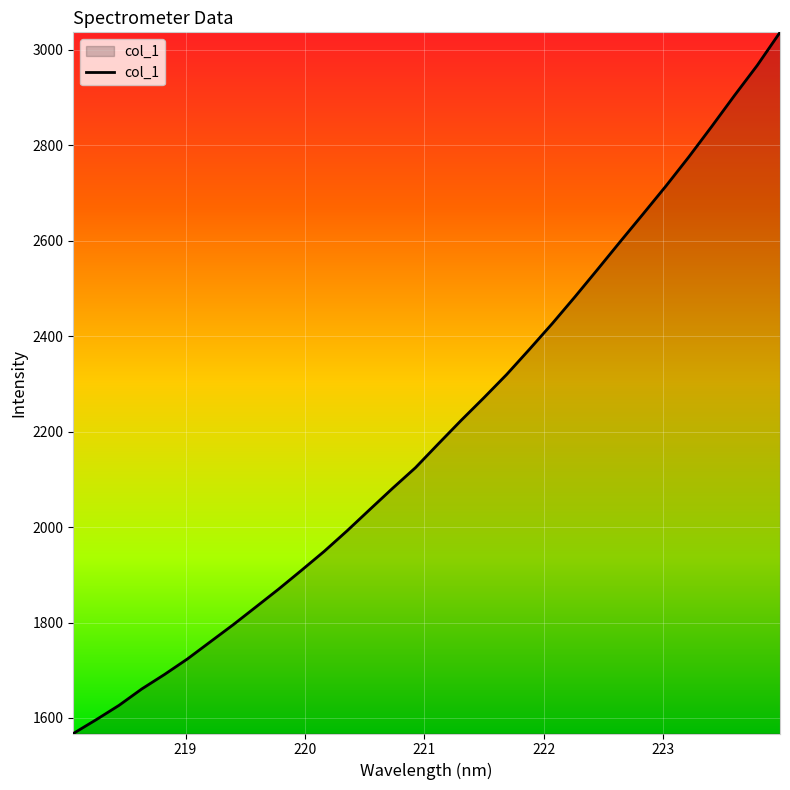

Count the number of values greater than 2174.

16